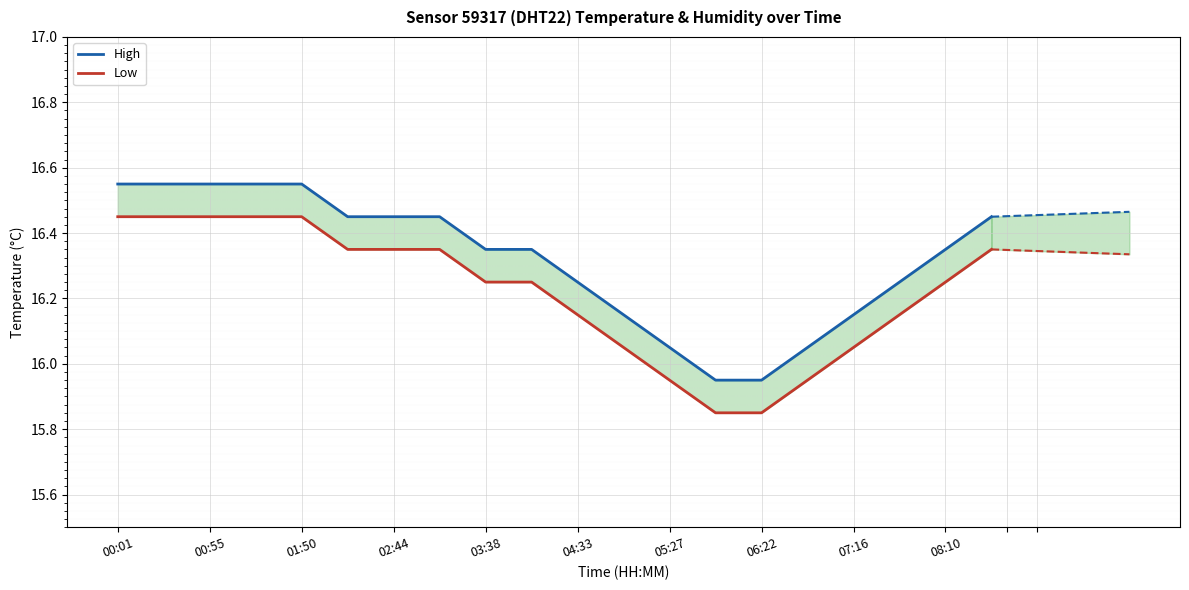

How many data points in Low are above 16?

16